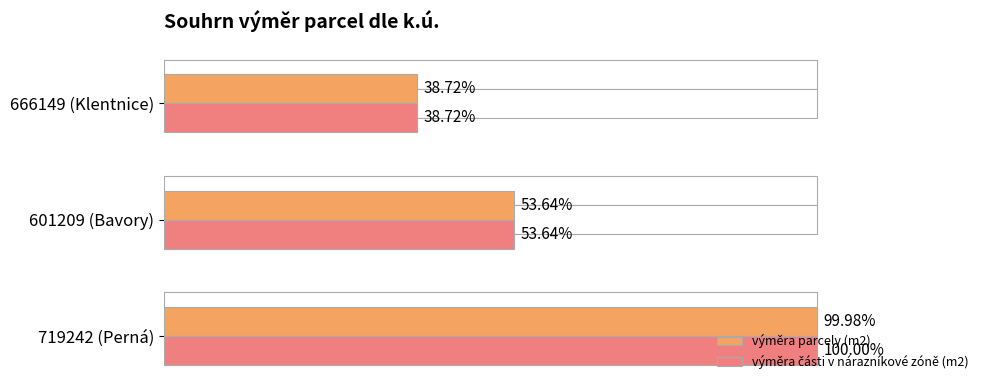

Is the value of výměra parcely (m2) at 601209 (Bavory) greater than the value of výměra části v nárazníkové zóně (m2) at 719242 (Perná)?

No